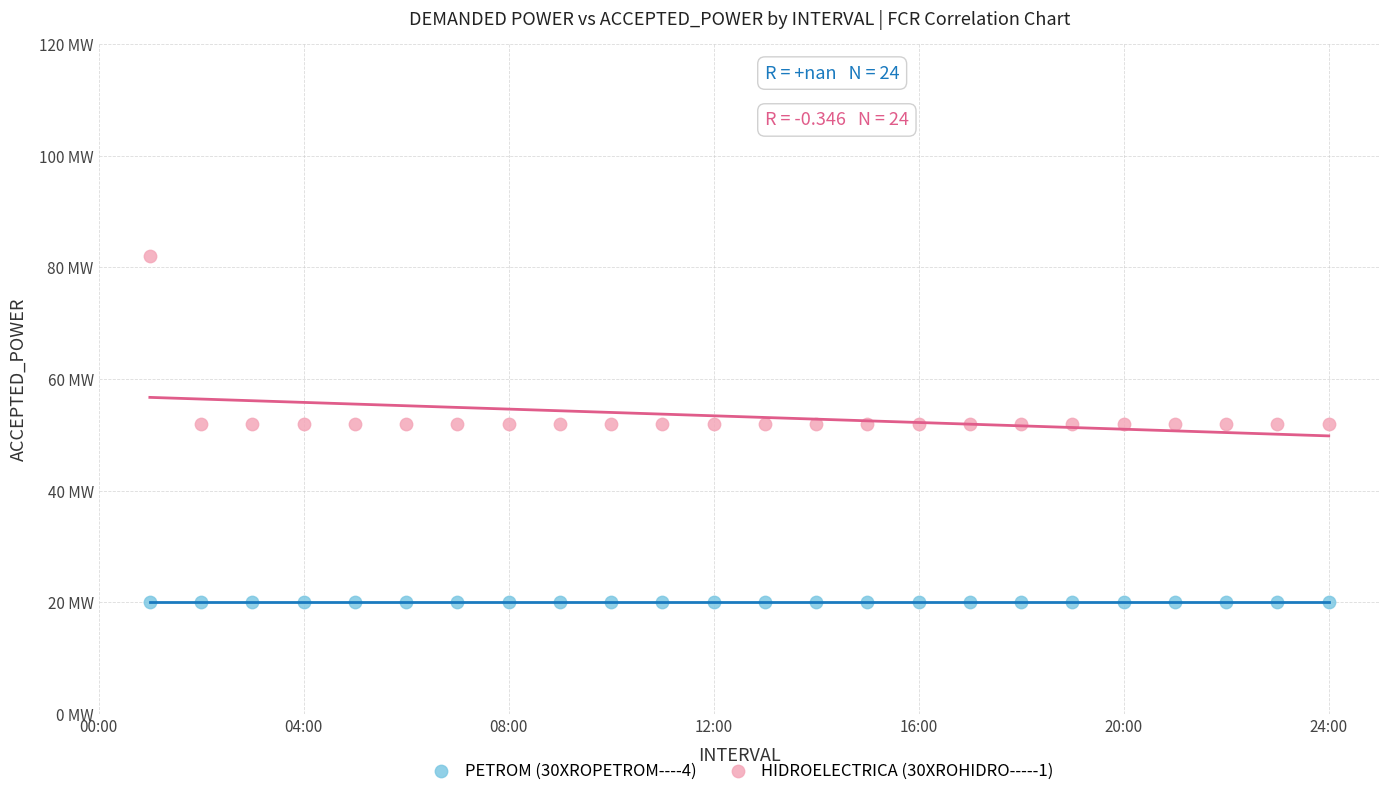

Which series reaches the minimum Y coordinate?

PETROM (30XROPETROM----4)